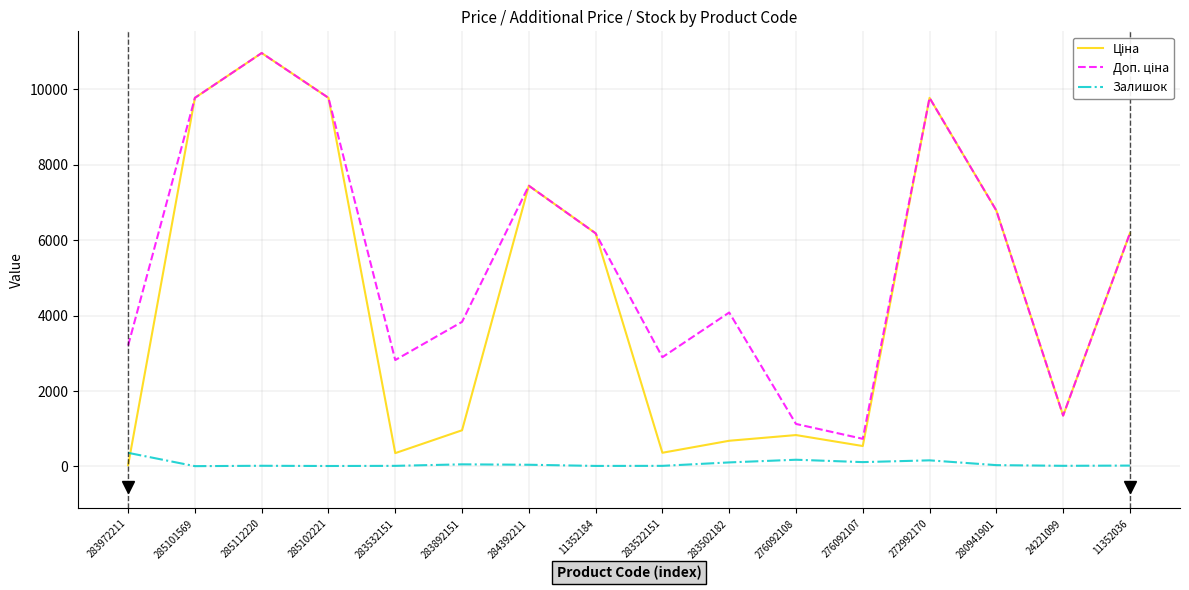

What is the spread (max minus min) of values at 272992170?

9614.5